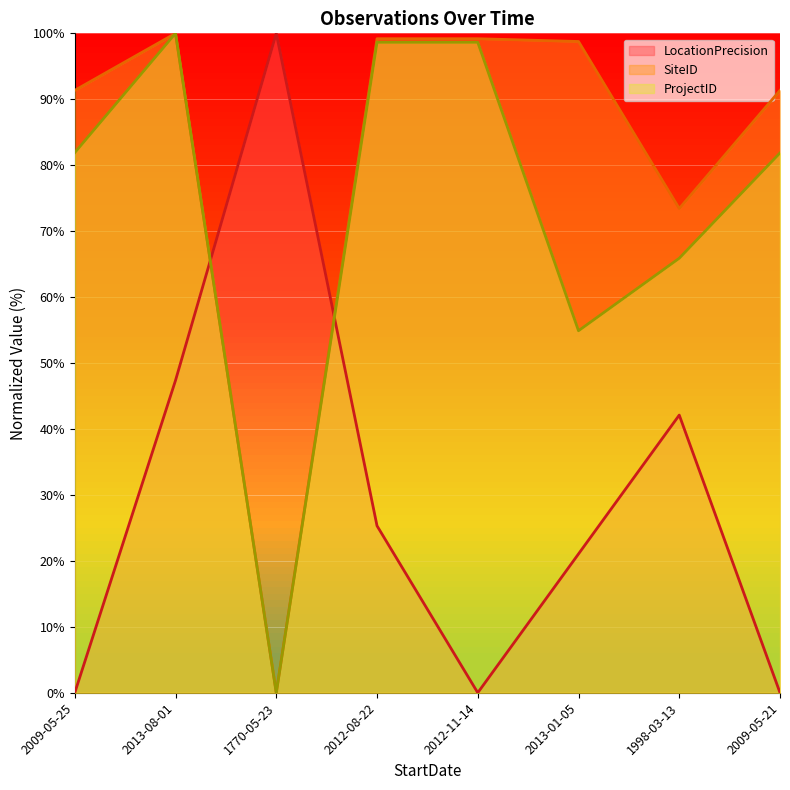

What is the label of the 7th point from the right?

2013-08-01